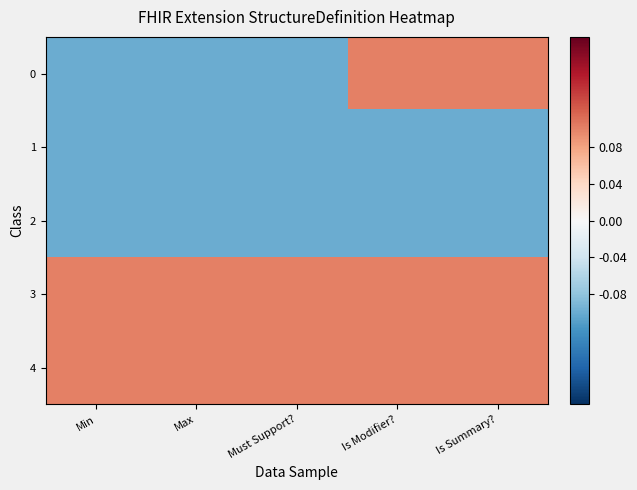

At Max, list the series in order from largest to smallest.

3, 4, 0, 1, 2